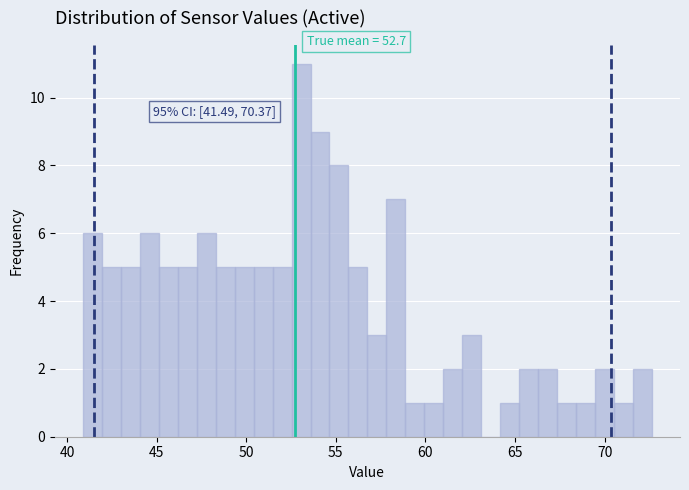

Around what value on the x-axis is the tallest bar? Give the approximate position of its centre, as read against the axis.

53.0